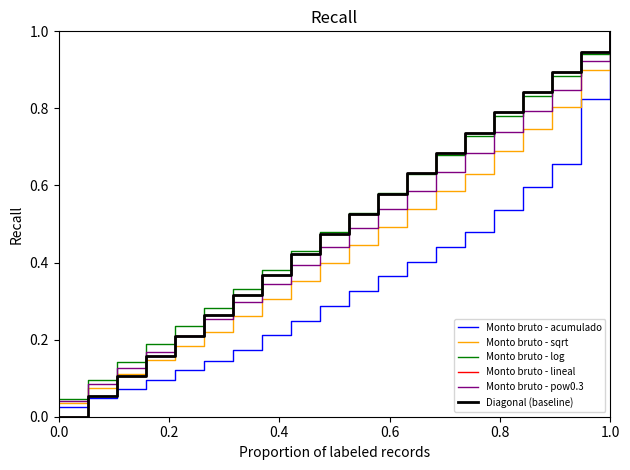

Which series ends up on top after the final intersection of Monto bruto - sqrt and Diagonal (baseline)?

Diagonal (baseline)